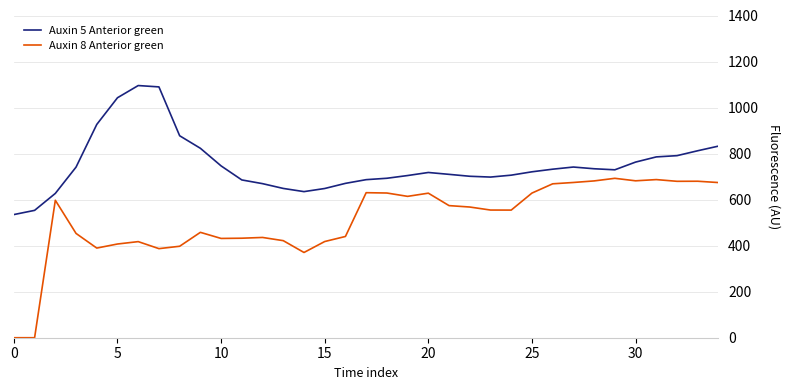

Is this an area chart (filled region under the line)?

No